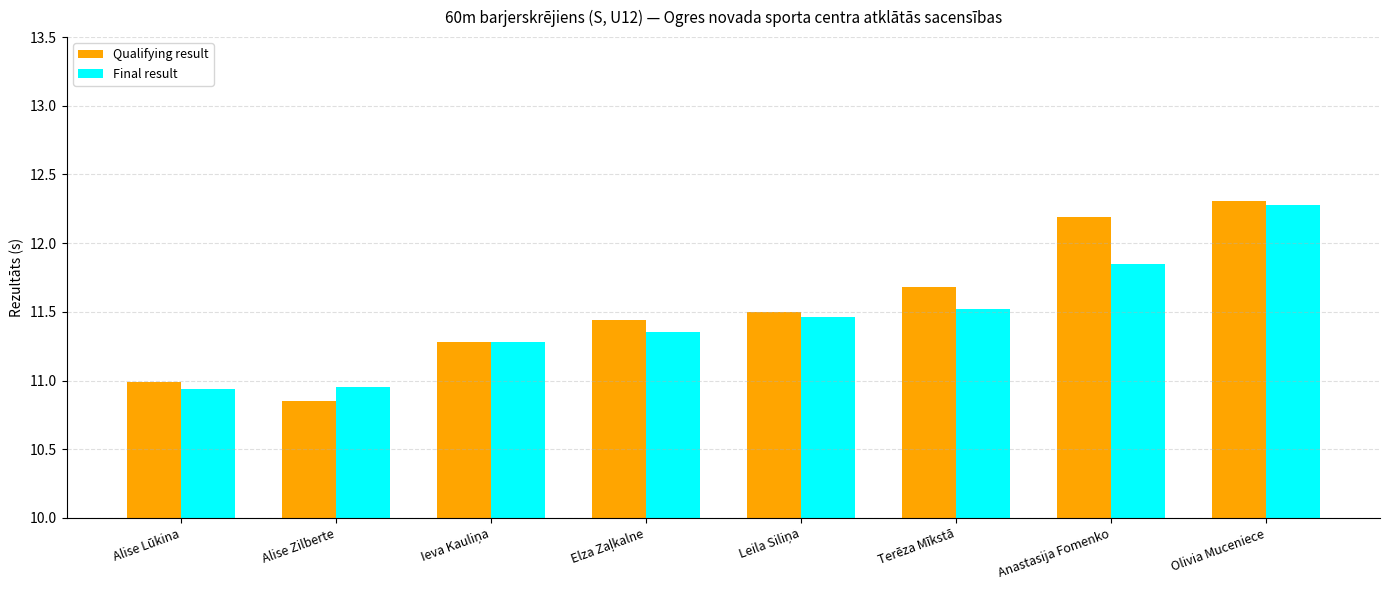

What is the total value across all series at Alise Lūkina?

21.9